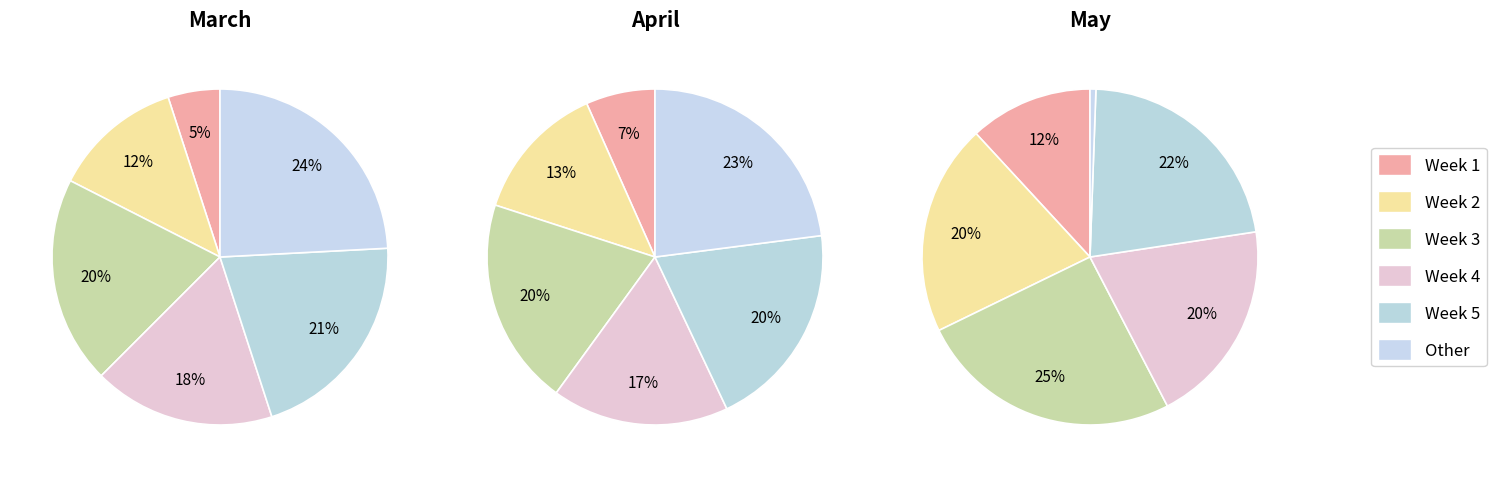

Is it true that 10 is 10% of the pie?

True